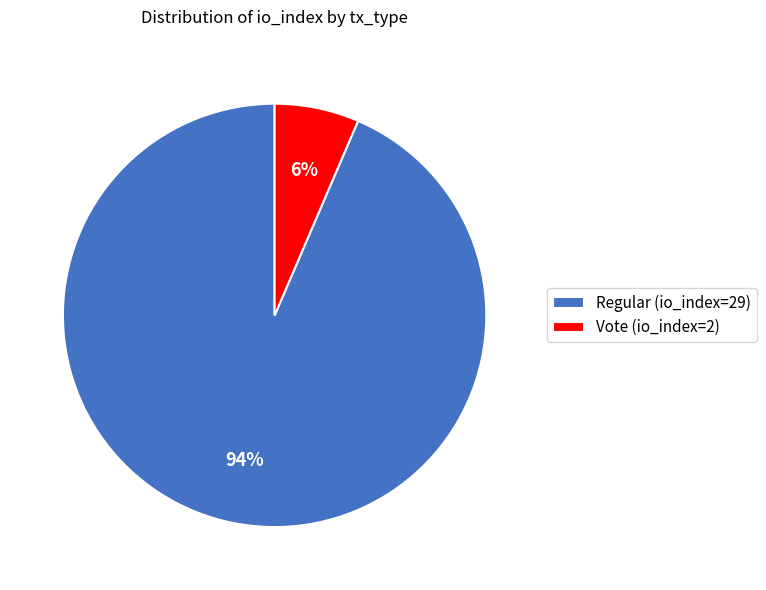

Between Vote (io_index=2) and Regular (io_index=29), which is larger?

Regular (io_index=29)